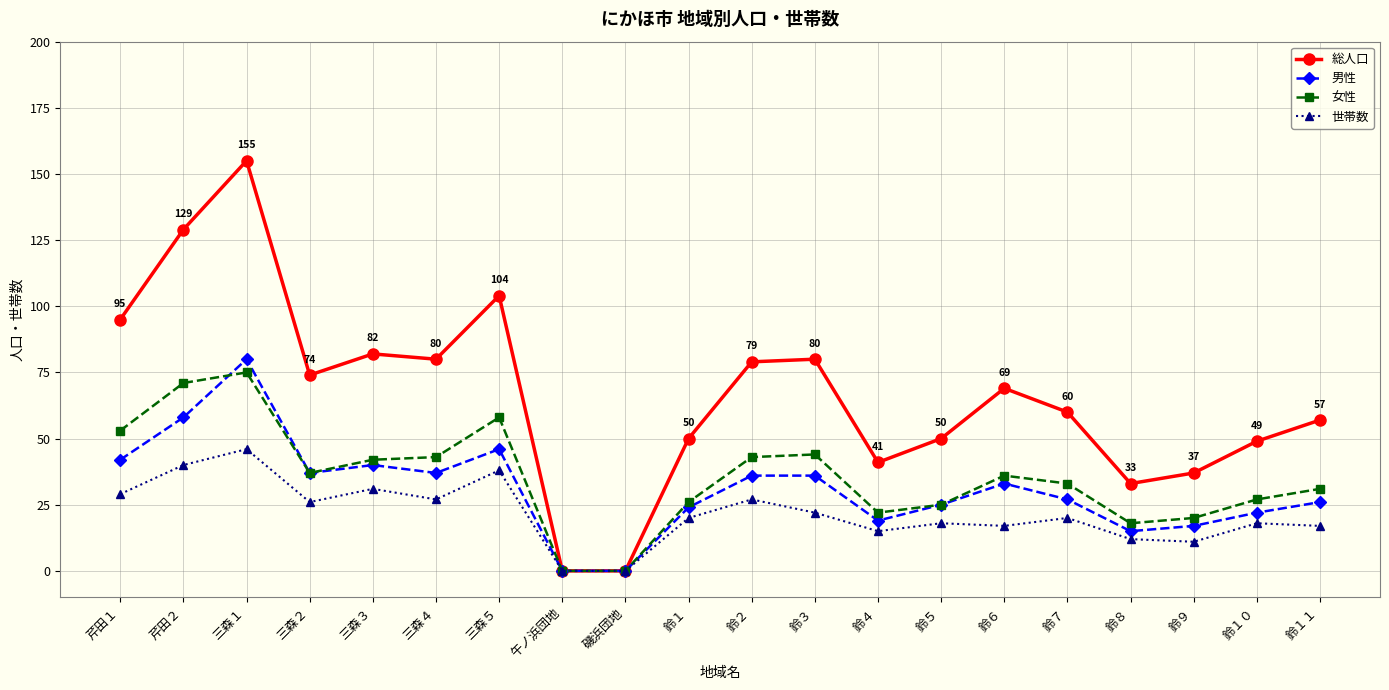

Count the number of data series in this chart.

4